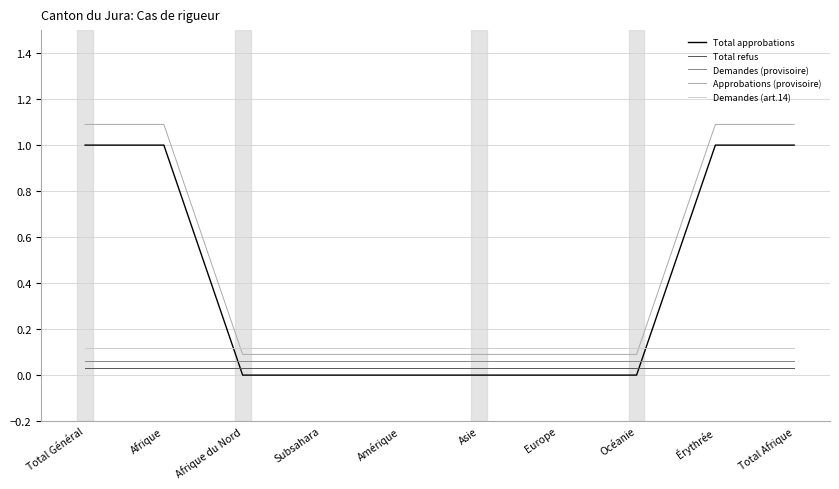

Is the value of Demandes (provisoire) at Afrique du Nord greater than the value of Total approbations at Érythrée?

No